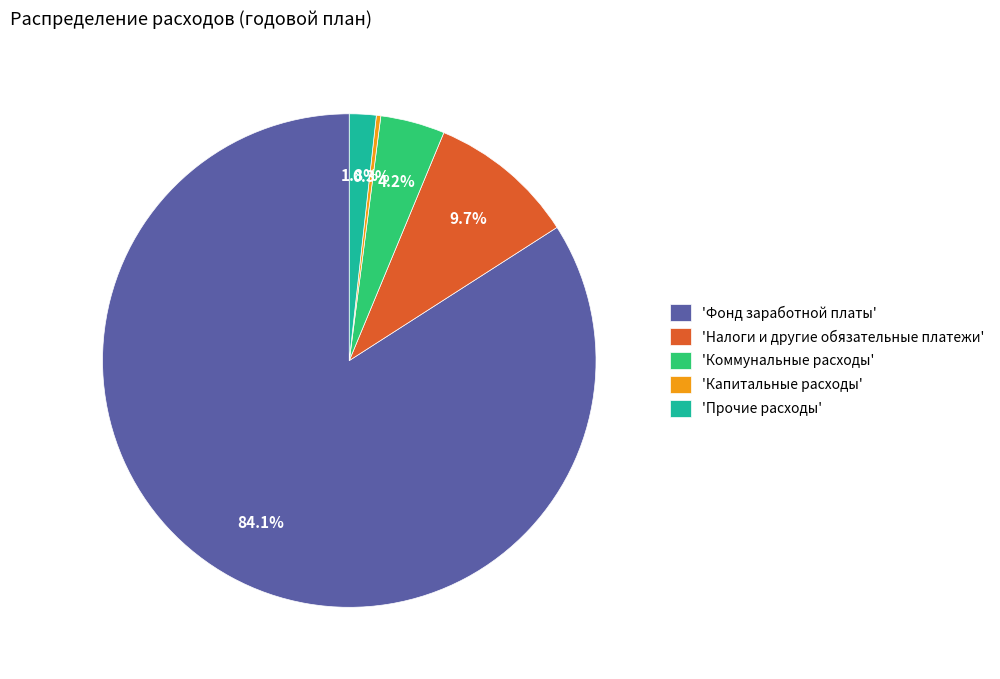

How many slices are in this pie chart?

5